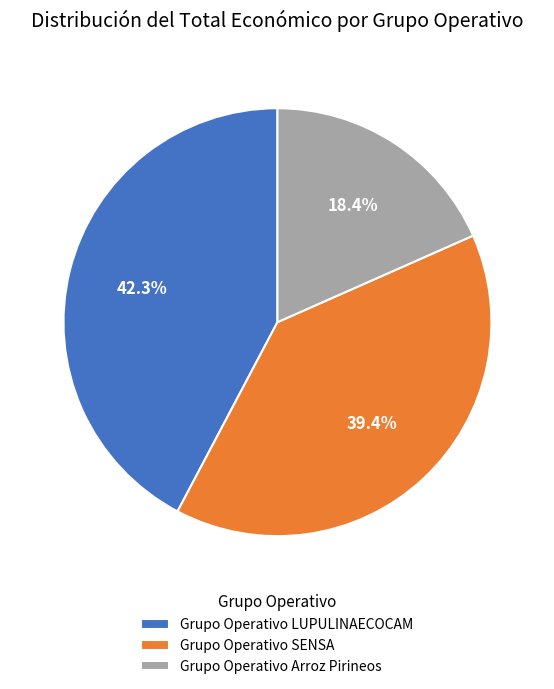

Is it true that Grupo Operativo LUPULINAECOCAM is 32% of the pie?

False